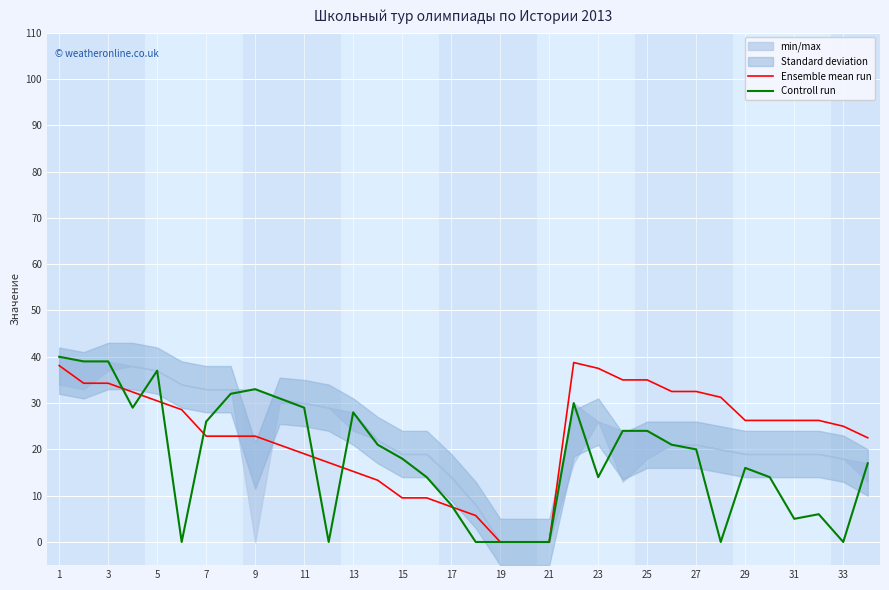

The Ensemble mean run series shows 37.5 at 23. True or false?

True